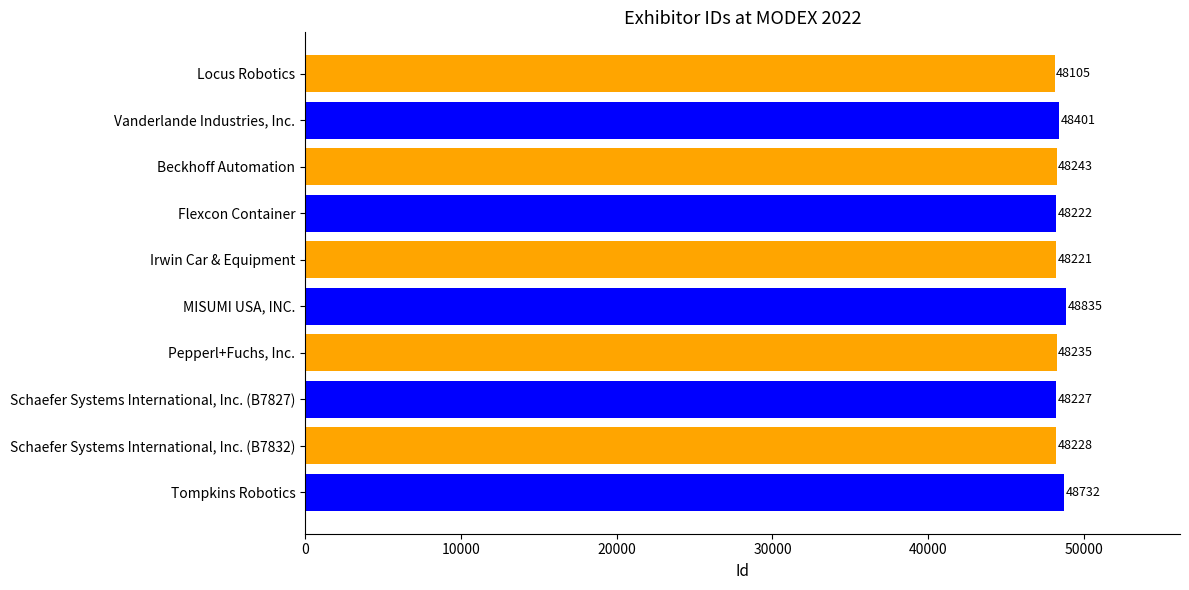

What is the difference between the second highest and minimum values?

627